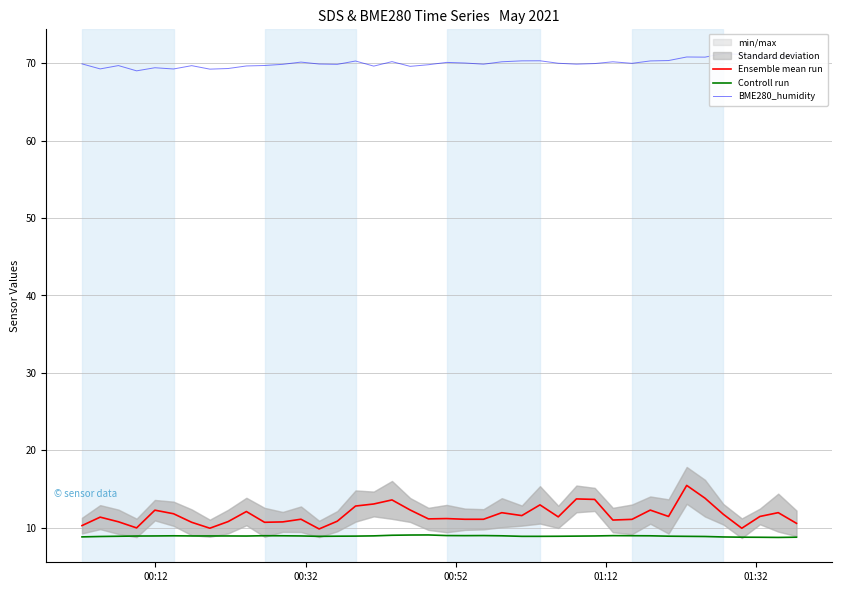

What is the maximum value for Controll run?

9.1